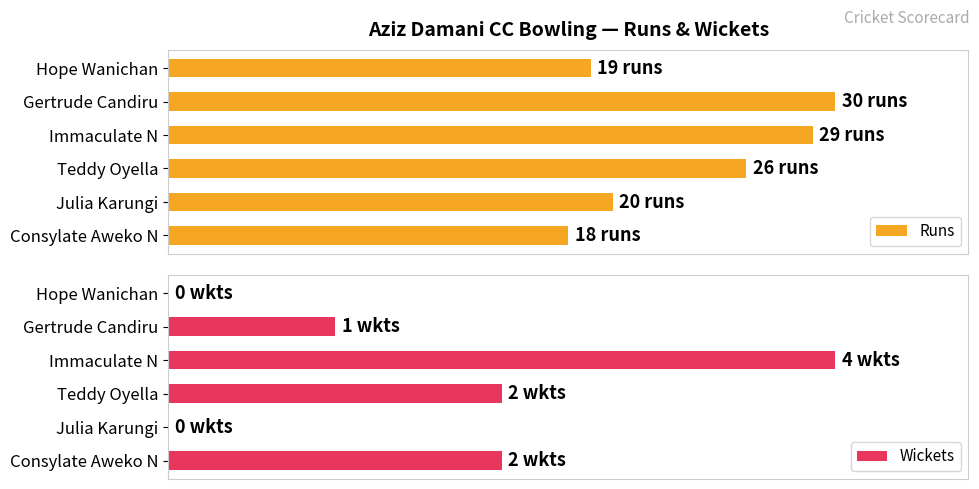

Which category has the highest value in the Runs series?

Gertrude Candiru